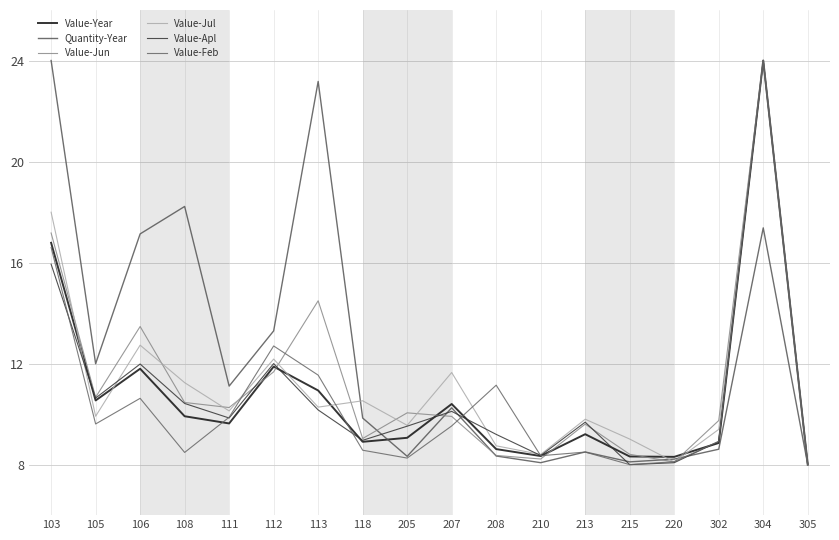

Which has a higher value, 220 or 302?

302